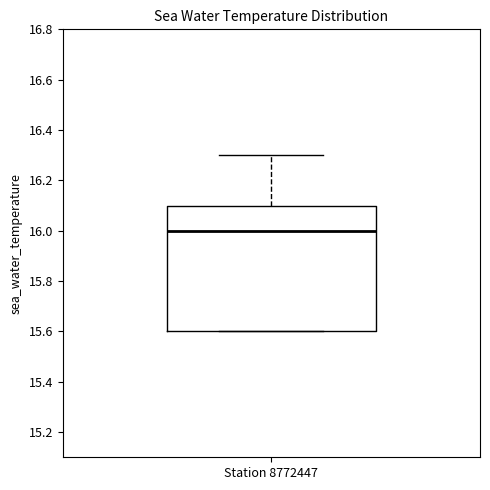

Transcribe this box plot: give where the median line is, the range the box spans, and where the two whiskers end, as read against the y-axis. The values are not printed on the chart, so give them approximately, as read against the axis.

median 16.0, box 15.6 to 16.1, whiskers 15.6 to 16.3